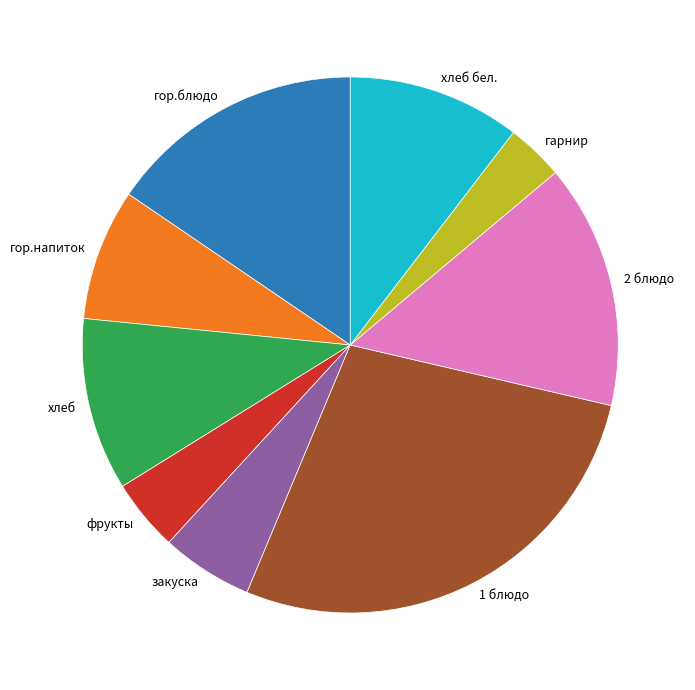

Is it true that гарнир is 12% of the pie?

False